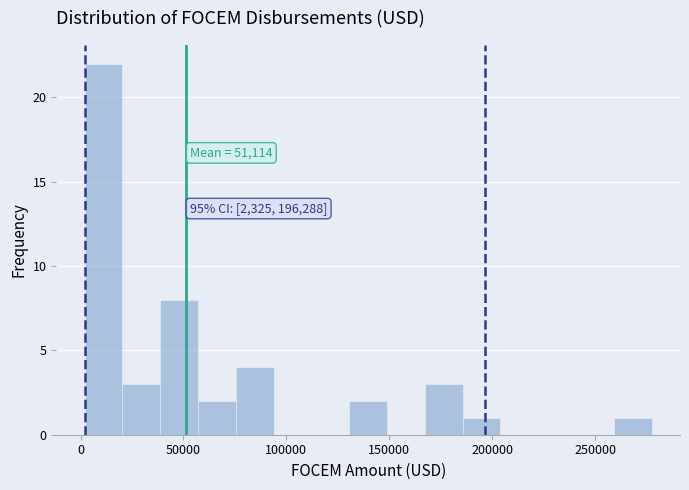

Read against the x-axis, roughly where is the centre of the tallest bar?

10000